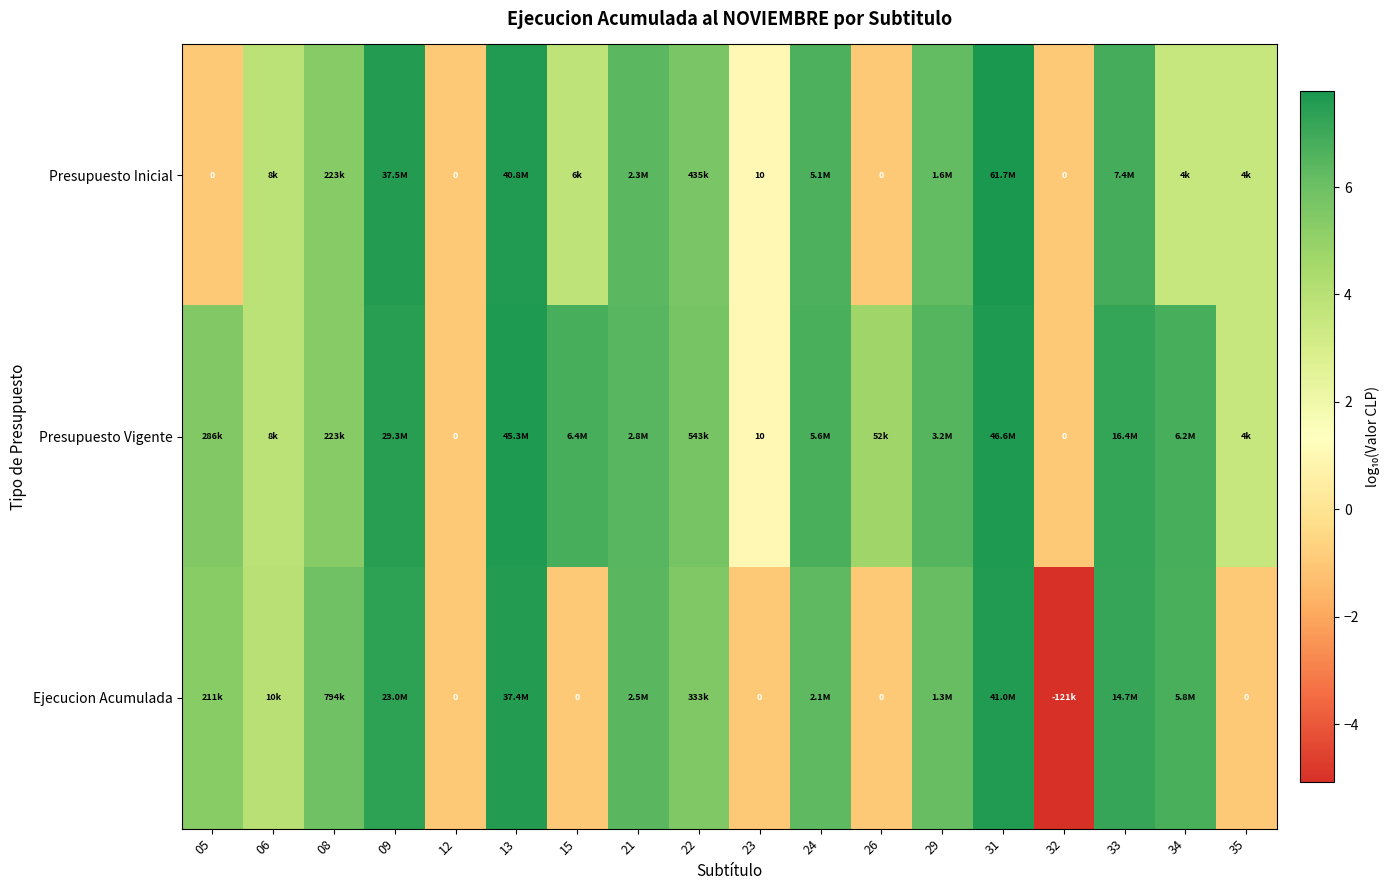

Where does the Presupuesto Inicial series first go above 5?

08